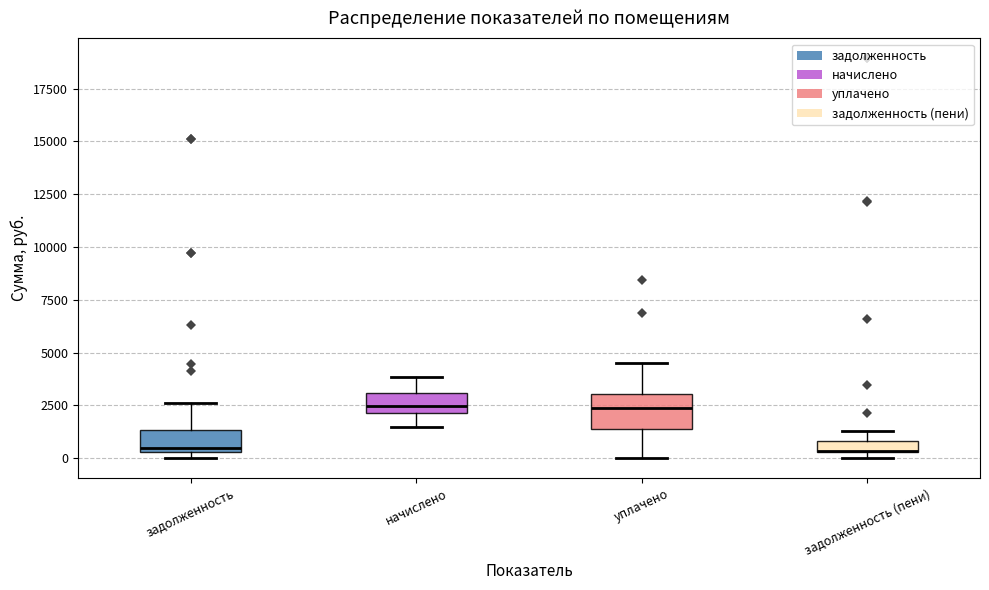

Which box is the tallest, from its lower edge to its upper edge?

уплачено